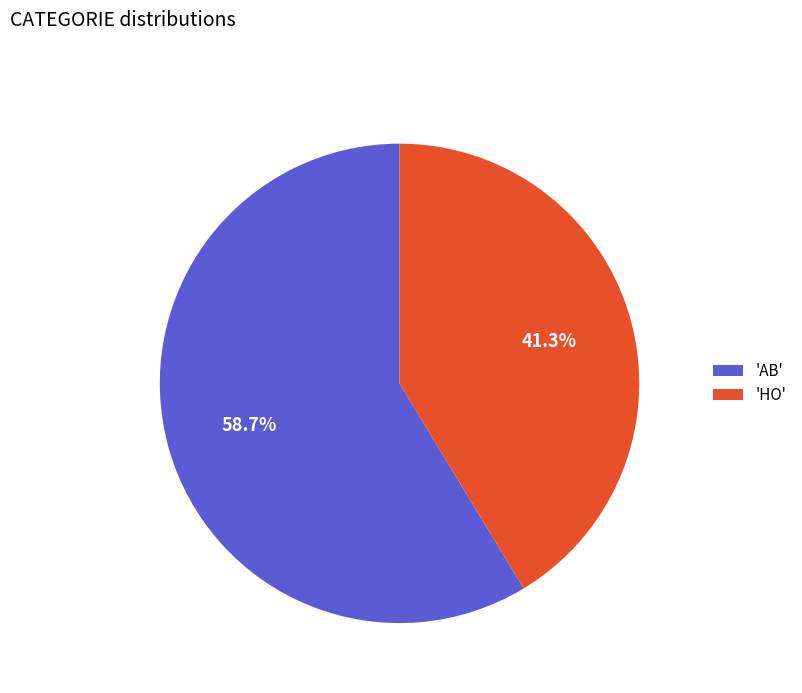

Count the number of slices in the pie.

2